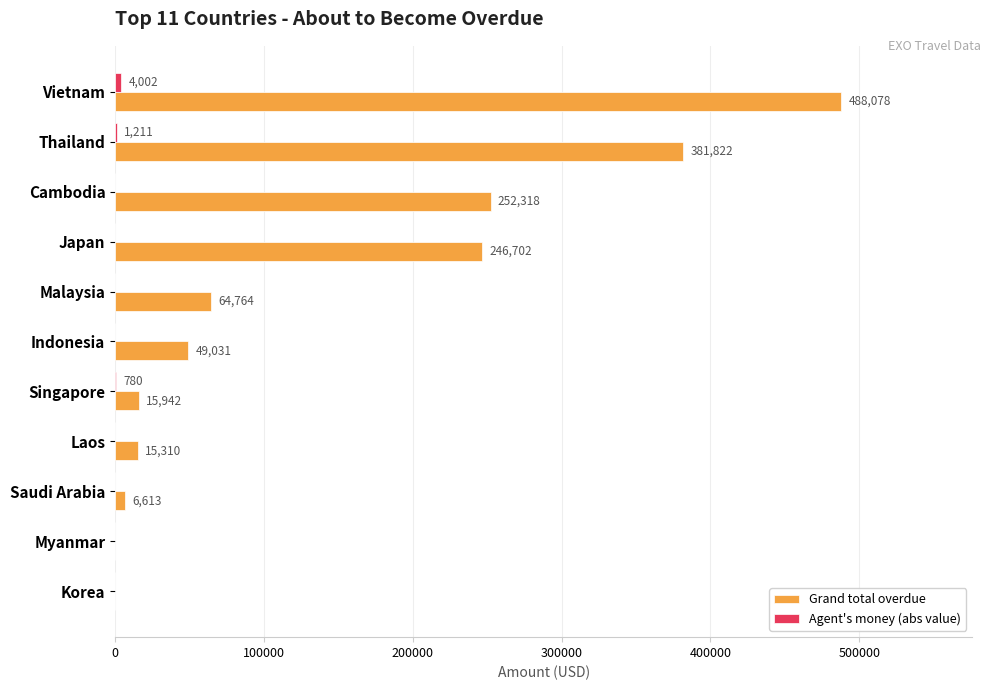

At which label does Grand total overdue reach its peak?

Vietnam